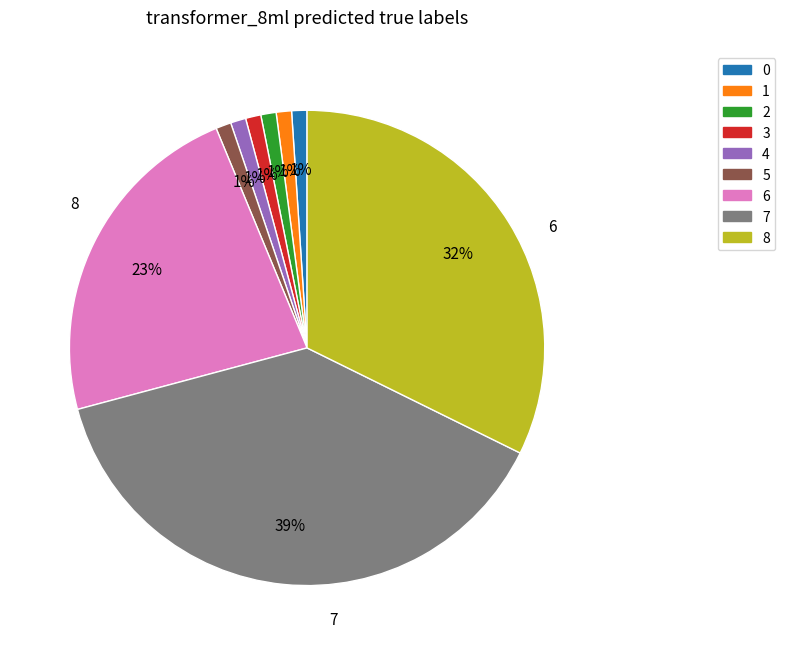

What is the change in value from 0 to 6?

+630